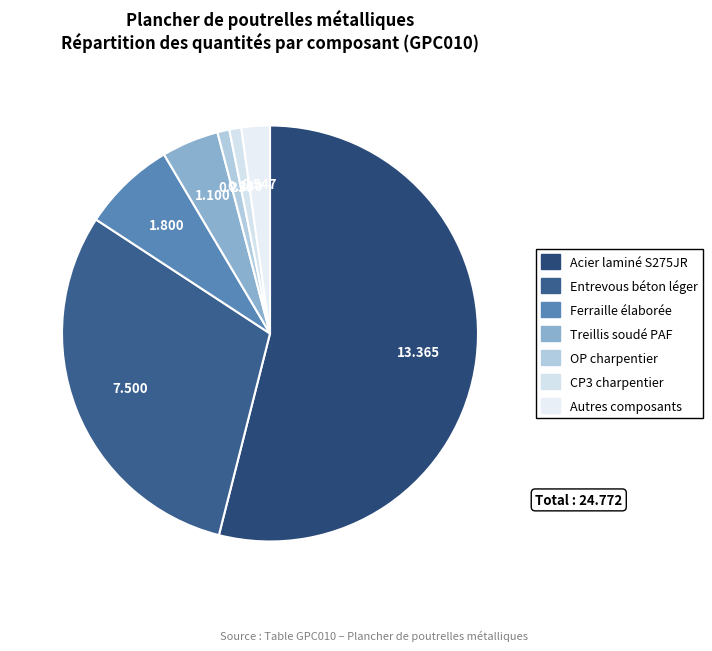

Is there a majority slice in this chart?

Yes